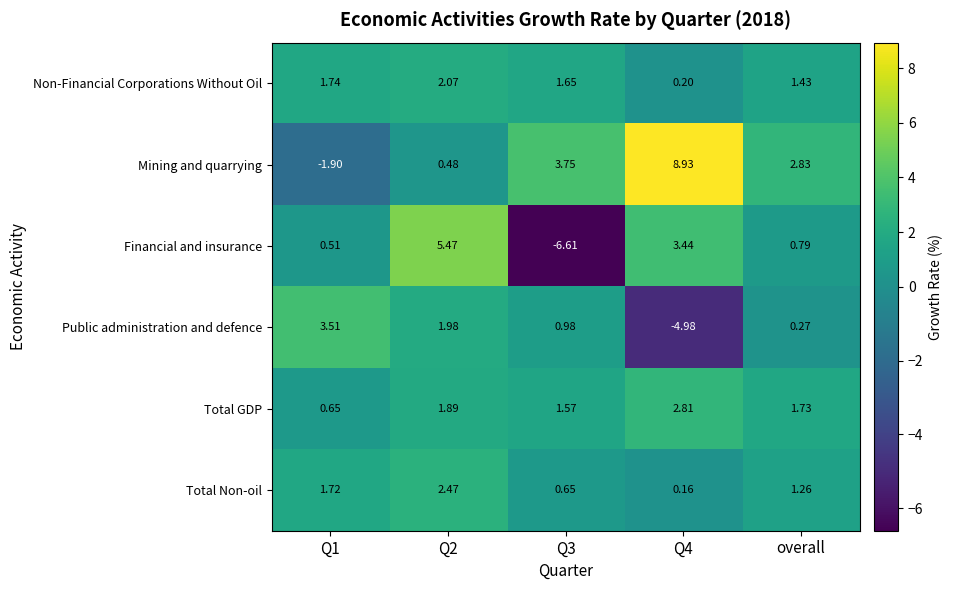

Rank the series at overall from highest to lowest value.

Mining and quarrying, Total GDP, Non-Financial Corporations Without Oil, Total Non-oil, Financial and insurance, Public administration and defence